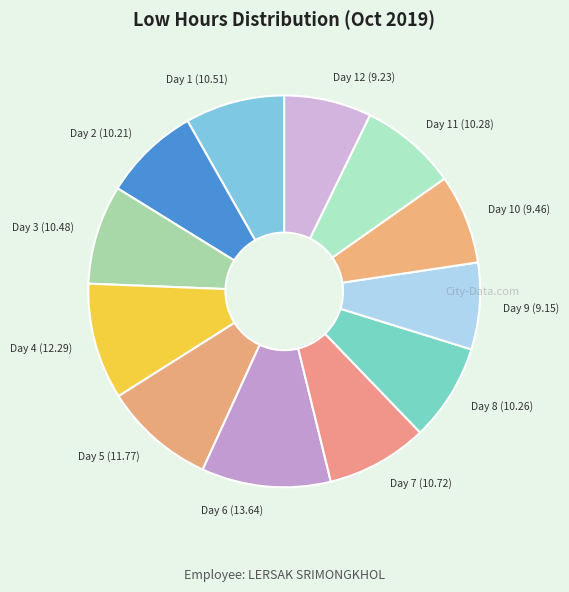

Which slice is the largest?

Day 6 (13.64)